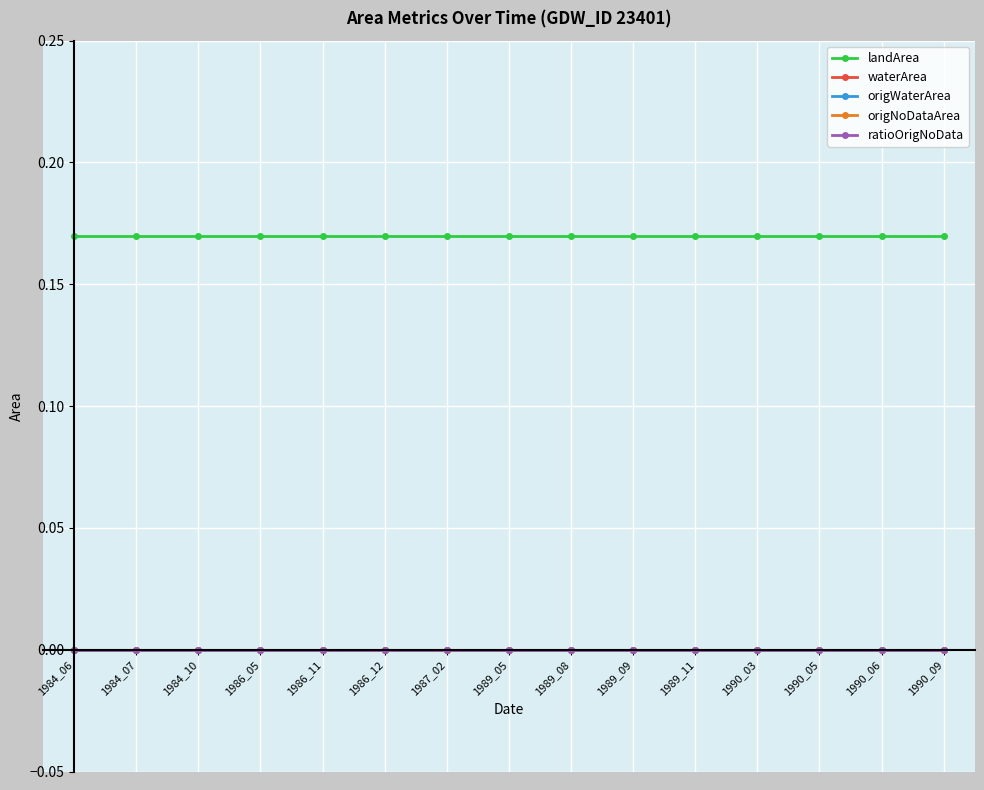

Which series has the widest spread of values?

landArea